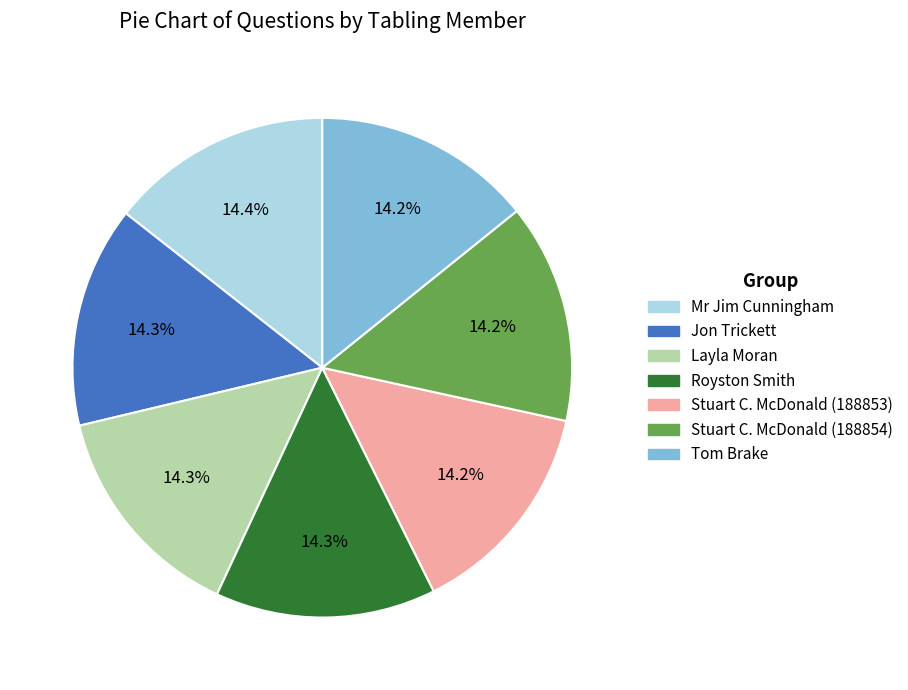

Is it true that Stuart C. McDonald (188854) is 14% of the pie?

True